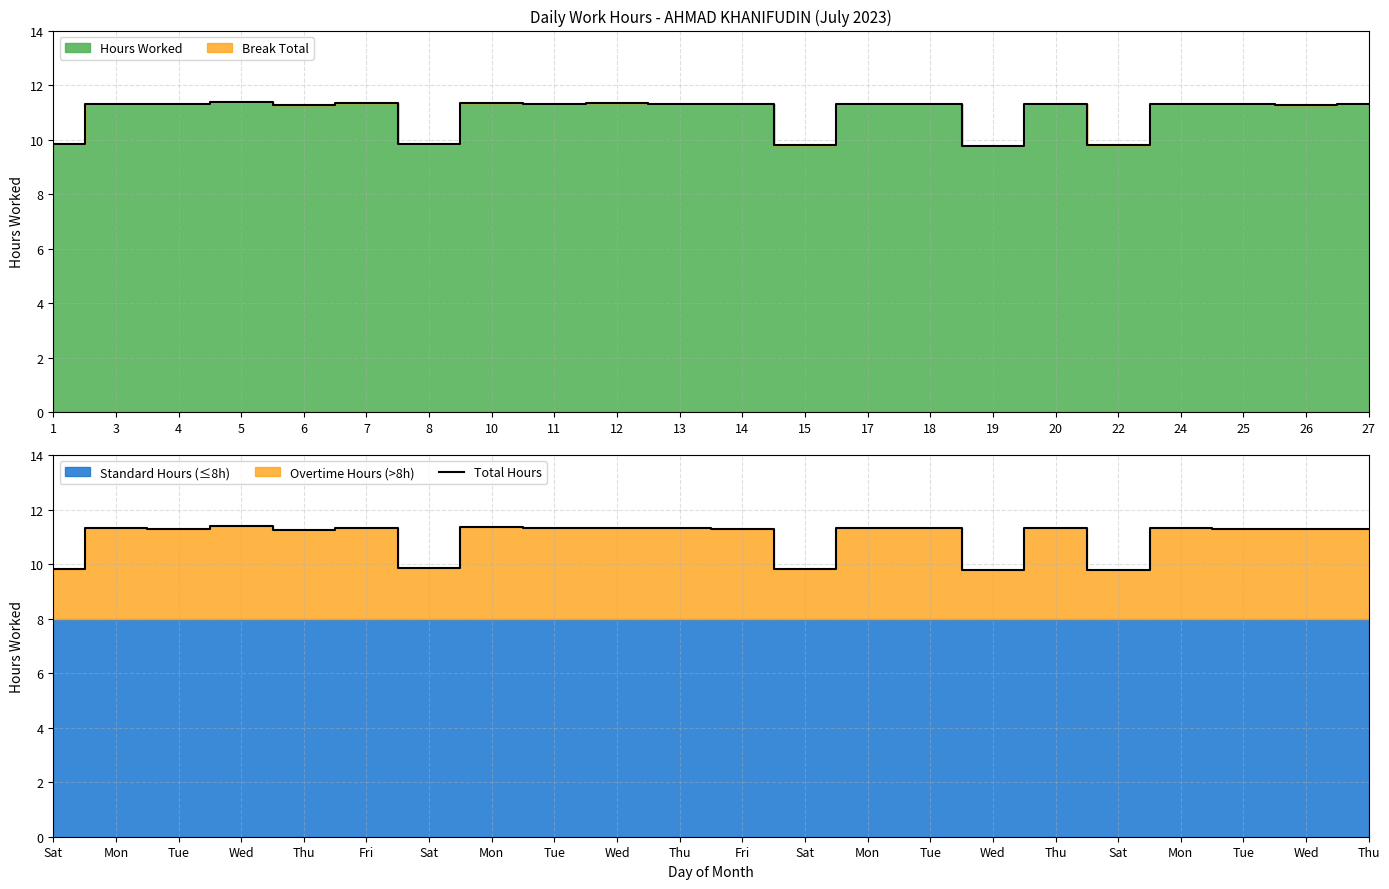

What is the average value?

11.0